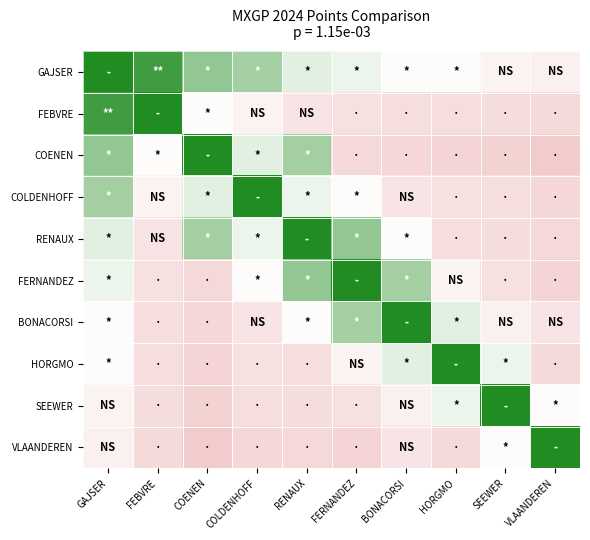

Reading right to left, transcribe all the data shown in this chart.

GAJSER: VLAANDEREN=135	SEEWER=140	HORGMO=163	BONACORSI=163	FERNANDEZ=183	RENAUX=189	COLDENHOFF=227	COENEN=237	FEBVRE=286	GAJSER=305
FEBVRE: VLAANDEREN=78	SEEWER=84	HORGMO=86	BONACORSI=86	FERNANDEZ=91	RENAUX=102	COLDENHOFF=140	COENEN=163	FEBVRE=305	GAJSER=286
COENEN: VLAANDEREN=39	SEEWER=55	HORGMO=61	BONACORSI=69	FERNANDEZ=72	RENAUX=227	COLDENHOFF=189	COENEN=305	FEBVRE=163	GAJSER=237
COLDENHOFF: VLAANDEREN=69	SEEWER=86	HORGMO=91	BONACORSI=102	FERNANDEZ=163	RENAUX=183	COLDENHOFF=305	COENEN=189	FEBVRE=140	GAJSER=227
RENAUX: VLAANDEREN=72	SEEWER=84	HORGMO=86	BONACORSI=163	FERNANDEZ=237	RENAUX=305	COLDENHOFF=183	COENEN=227	FEBVRE=102	GAJSER=189
FERNANDEZ: VLAANDEREN=61	SEEWER=91	HORGMO=140	BONACORSI=227	FERNANDEZ=305	RENAUX=237	COLDENHOFF=163	COENEN=72	FEBVRE=91	GAJSER=183
BONACORSI: VLAANDEREN=102	SEEWER=135	HORGMO=189	BONACORSI=305	FERNANDEZ=227	RENAUX=163	COLDENHOFF=102	COENEN=69	FEBVRE=86	GAJSER=163
HORGMO: VLAANDEREN=78	SEEWER=183	HORGMO=305	BONACORSI=189	FERNANDEZ=140	RENAUX=86	COLDENHOFF=91	COENEN=61	FEBVRE=86	GAJSER=163
SEEWER: VLAANDEREN=163	SEEWER=305	HORGMO=183	BONACORSI=135	FERNANDEZ=91	RENAUX=84	COLDENHOFF=86	COENEN=55	FEBVRE=84	GAJSER=140
VLAANDEREN: VLAANDEREN=305	SEEWER=163	HORGMO=78	BONACORSI=102	FERNANDEZ=61	RENAUX=72	COLDENHOFF=69	COENEN=39	FEBVRE=78	GAJSER=135